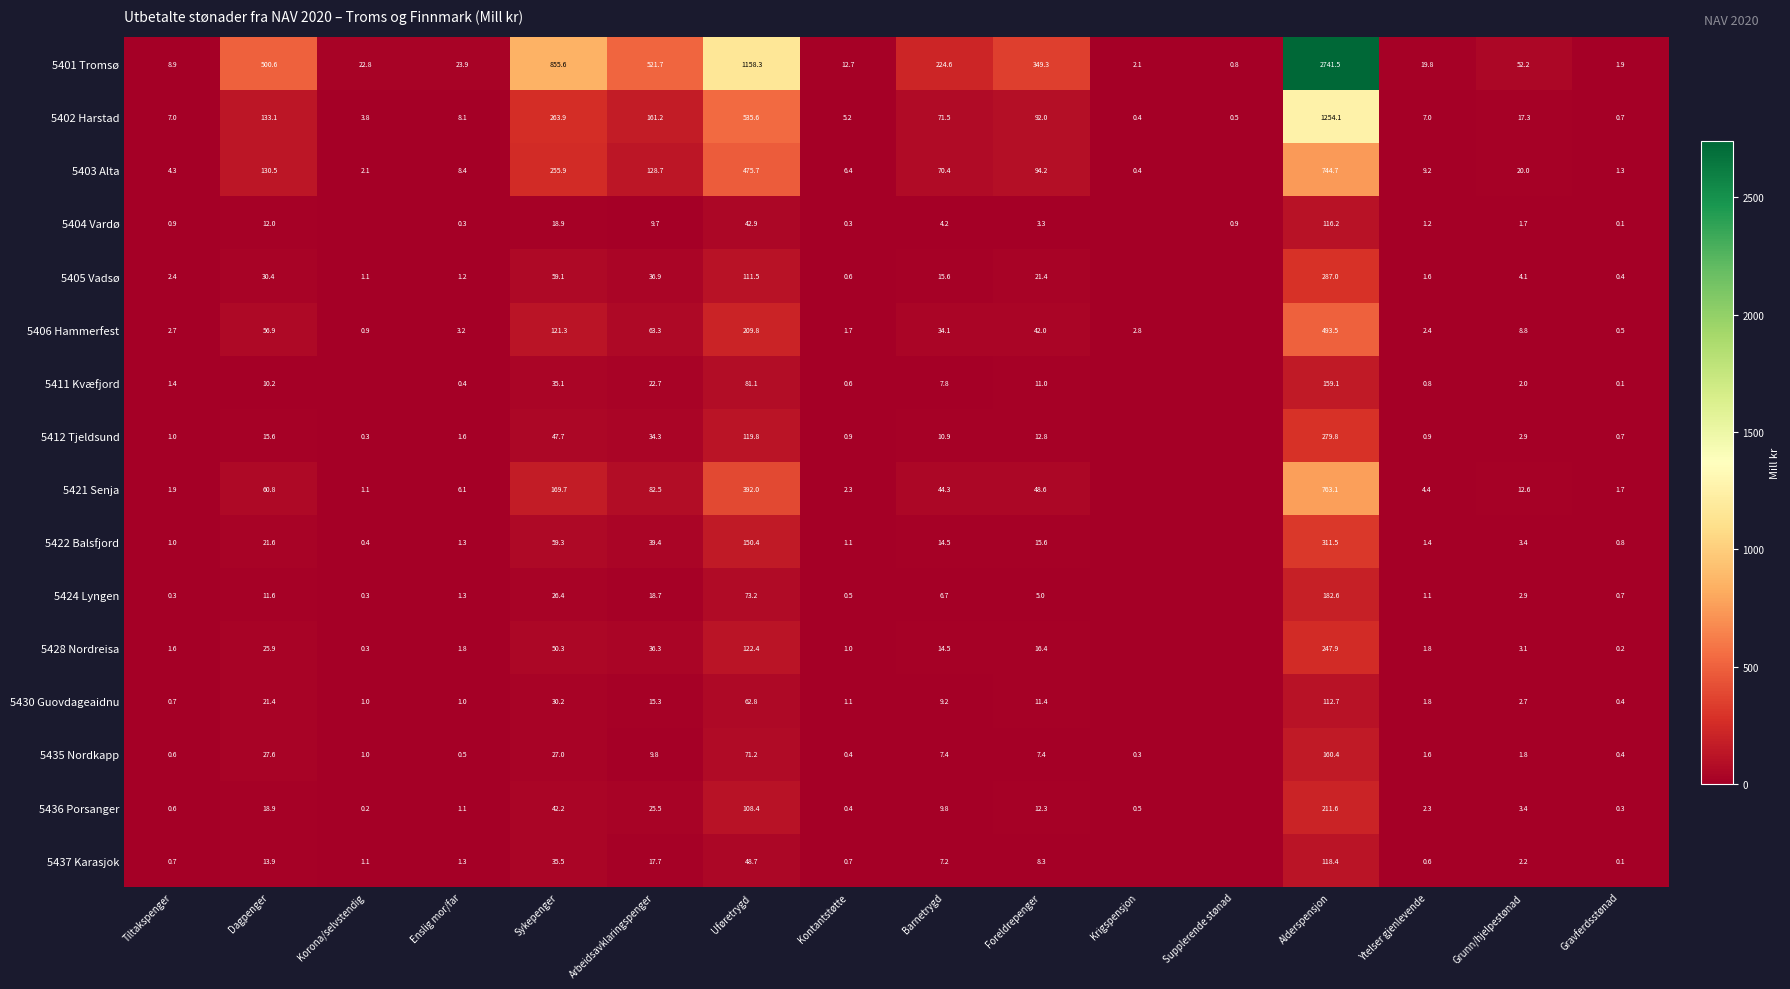

Which category has the highest value across all series?

Alderspensjon